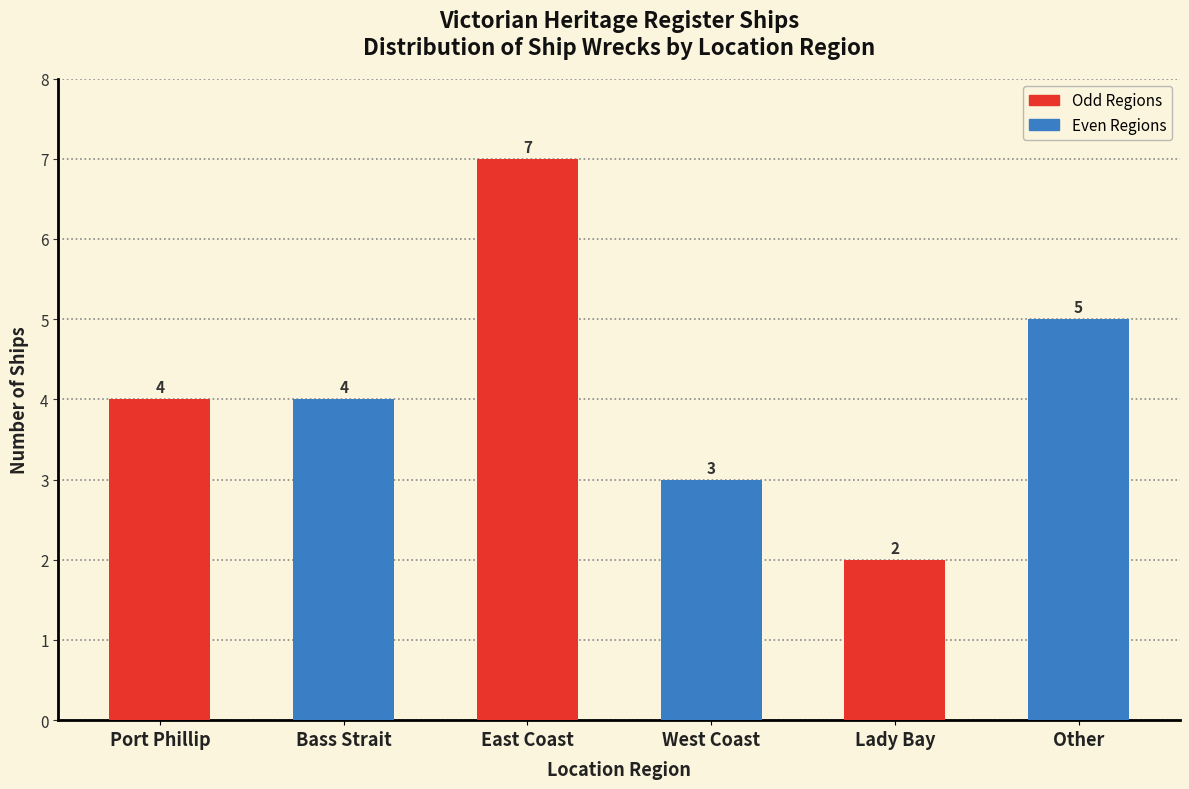

Reading right to left, extract all data points from this chart.

5	2	3	7	4	4